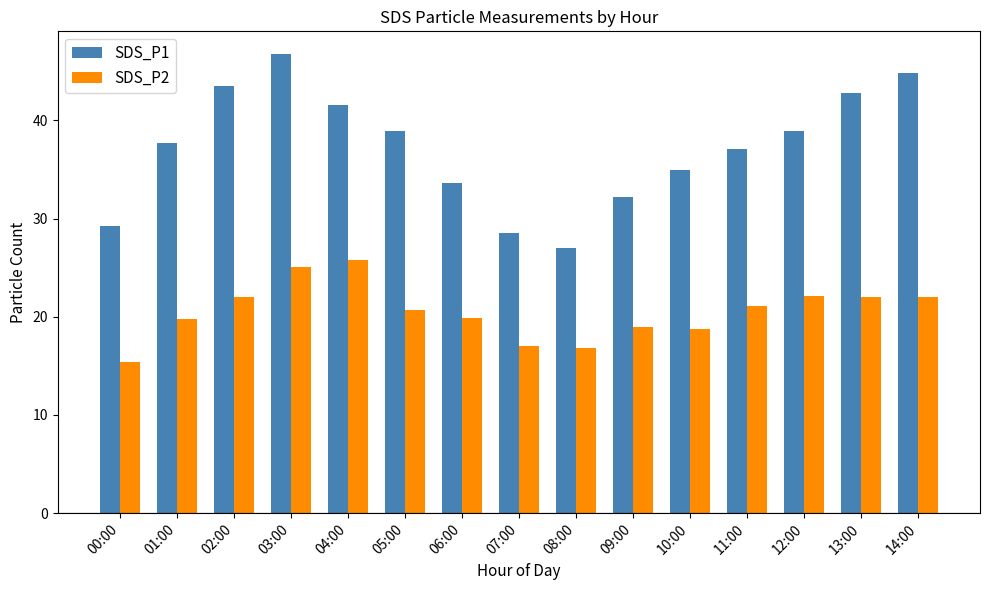

How many distinct data groups are displayed?

2